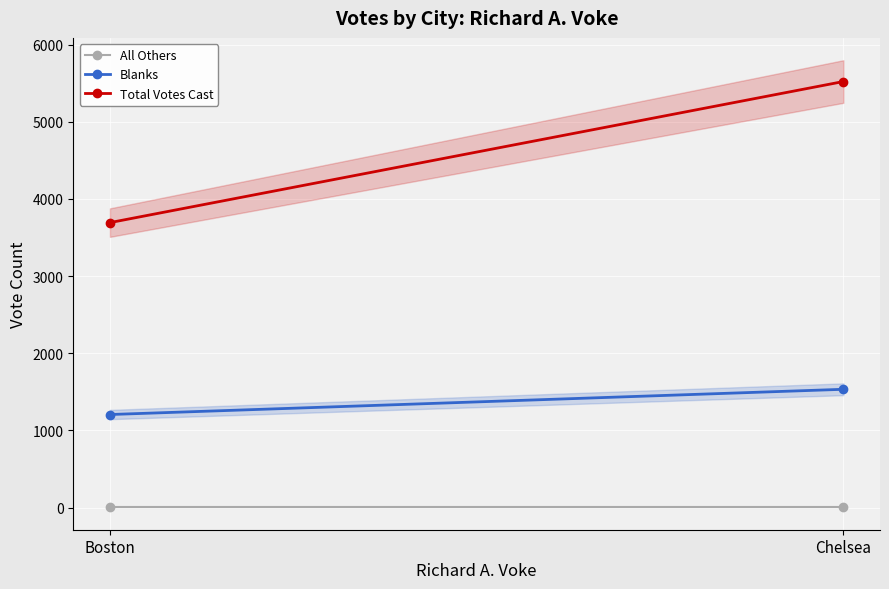

The value of Blanks at Chelsea is 2318. True or false?

False